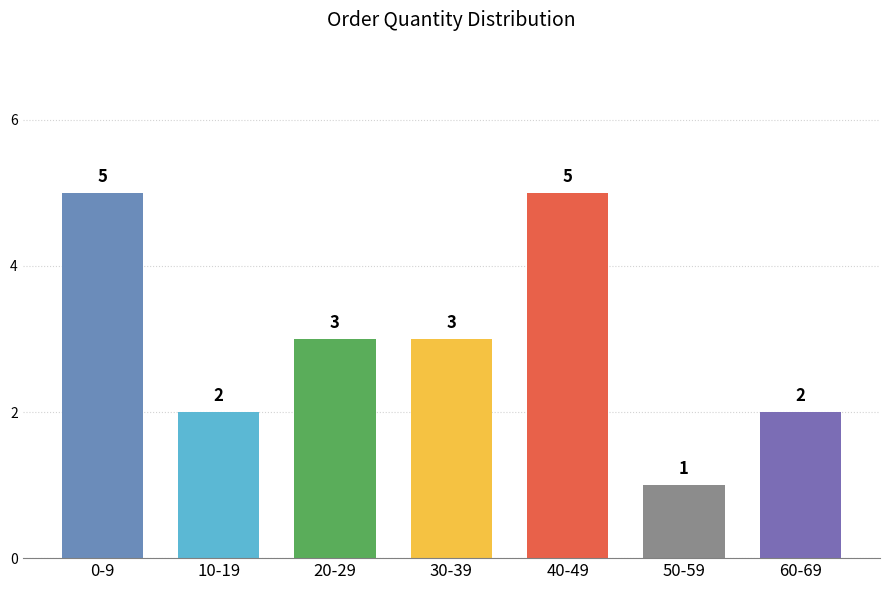

Reading left to right, extract all data points from this chart.

0-9=5	10-19=2	20-29=3	30-39=3	40-49=5	50-59=1	60-69=2